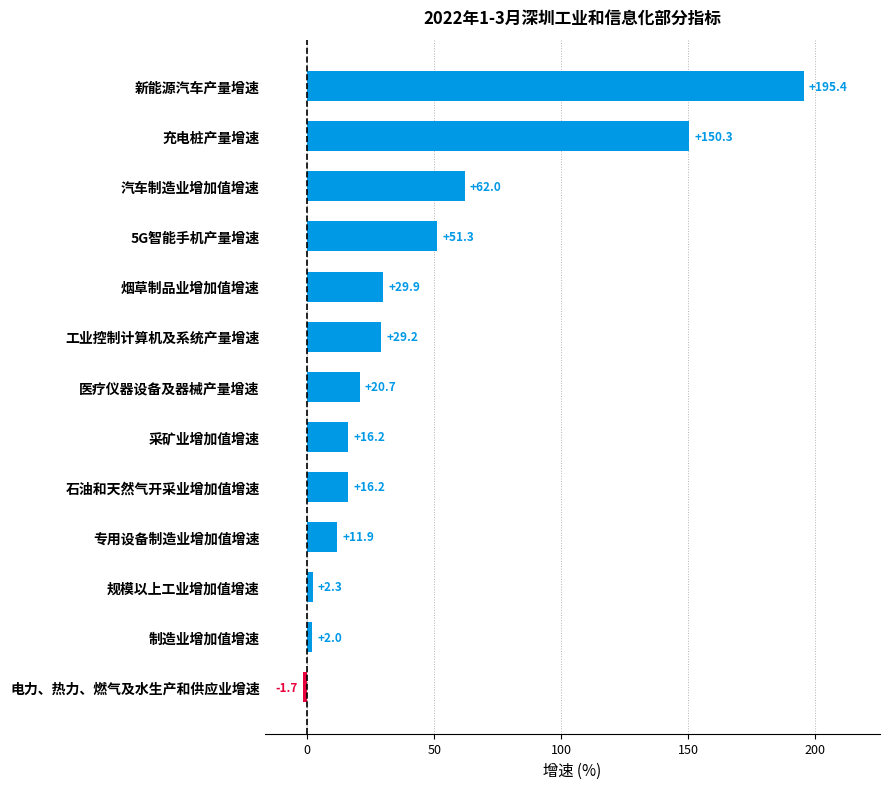

What is the sum of all values?

585.7